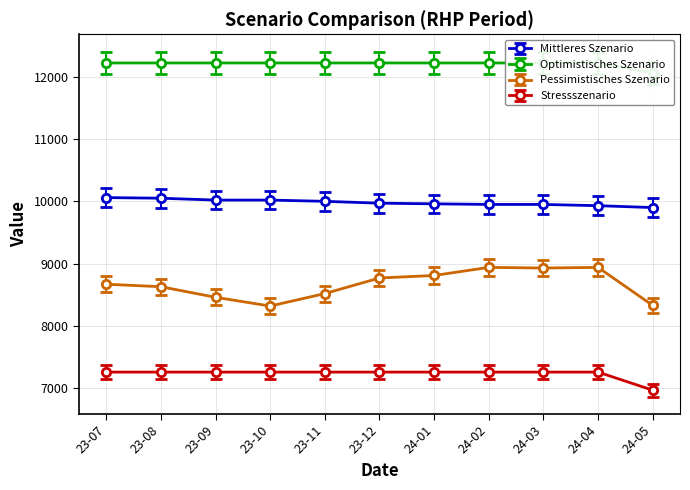

True or false: Optimistisches Szenario and Mittleres Szenario intersect in this chart.

False